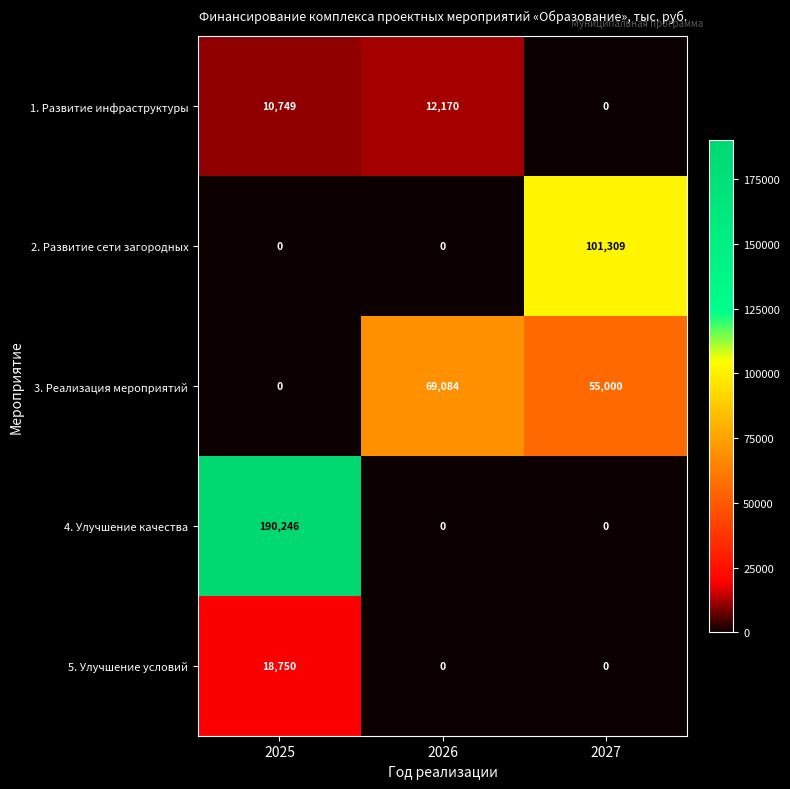

True or false: 5. Улучшение условий has a value of 11447 at 2025.

False